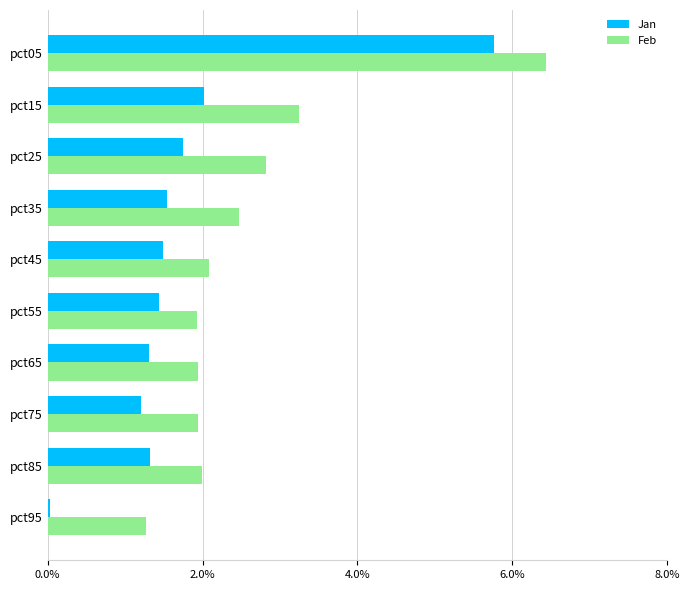

What is the sum of all Jan values?

17.9